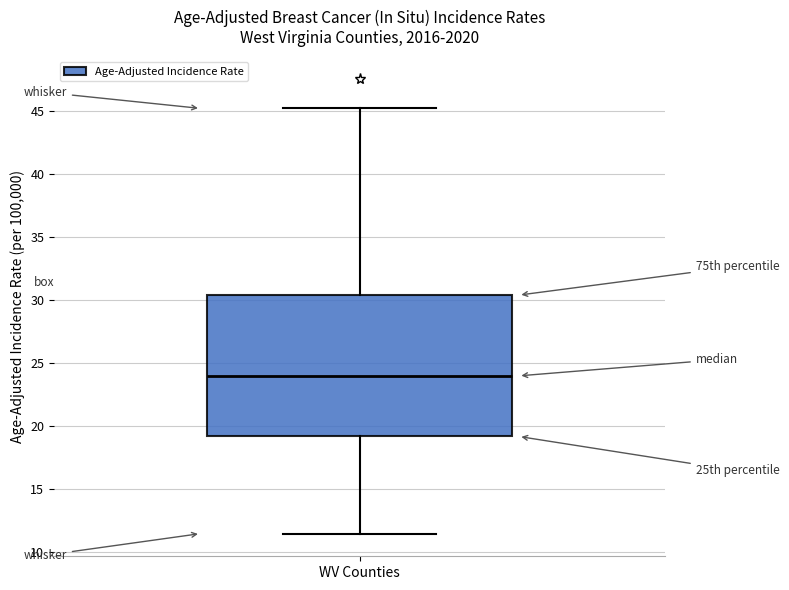

Read this box plot against the y-axis: the position of the median line, the range covered by the box, and the ends of both whiskers. The values are not printed on the chart, so give them approximately, as read against the axis.

median 24.0, box 19.0 to 30.5, whiskers 11.5 to 45.0